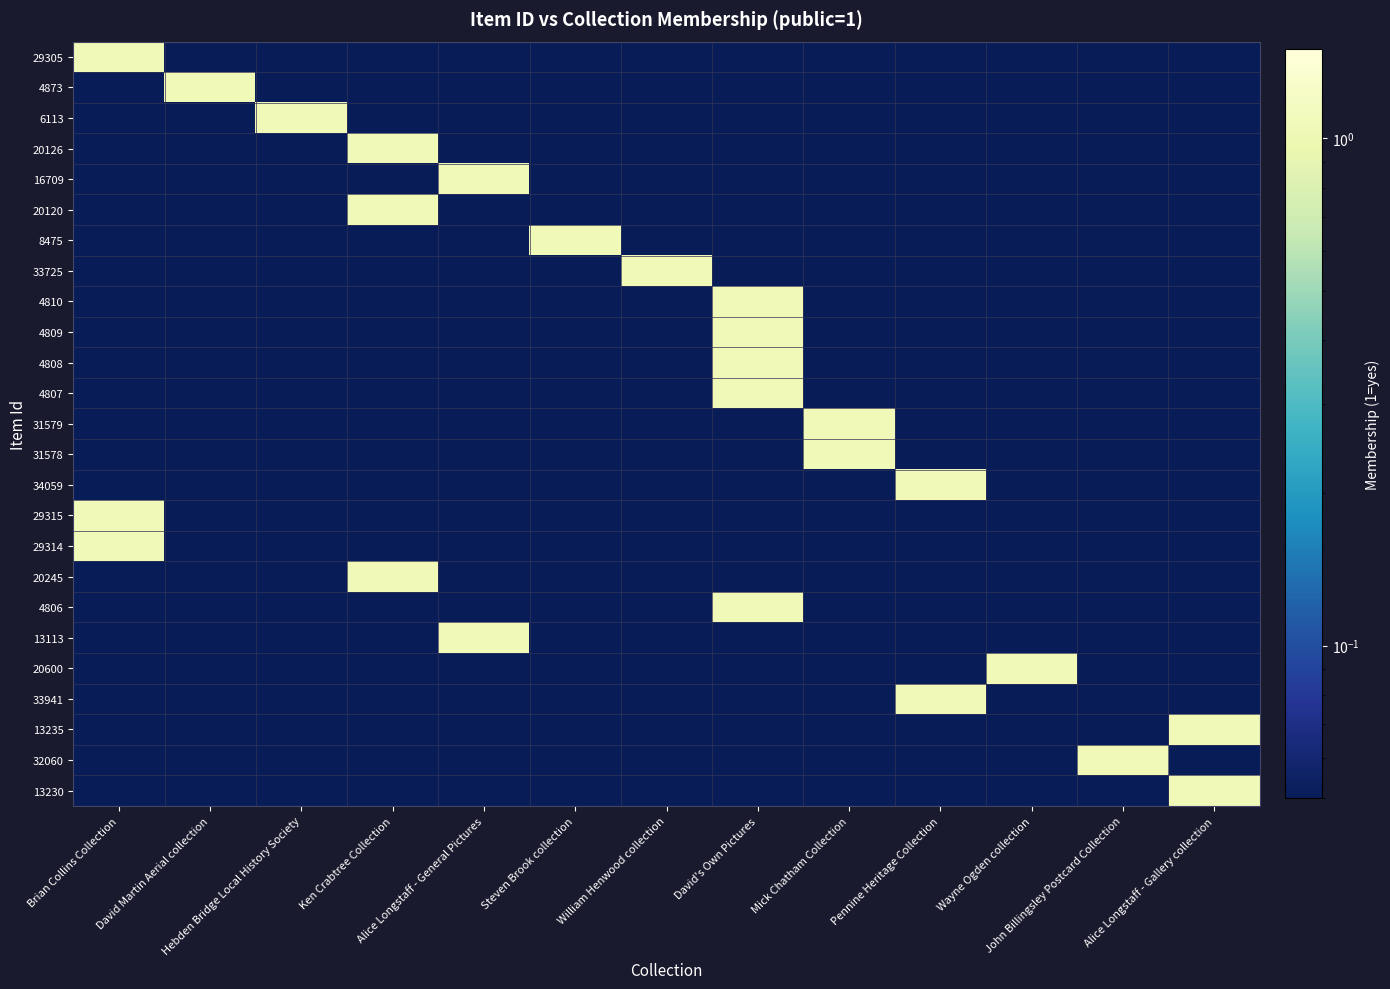

Which series has the largest total across all categories?

29305